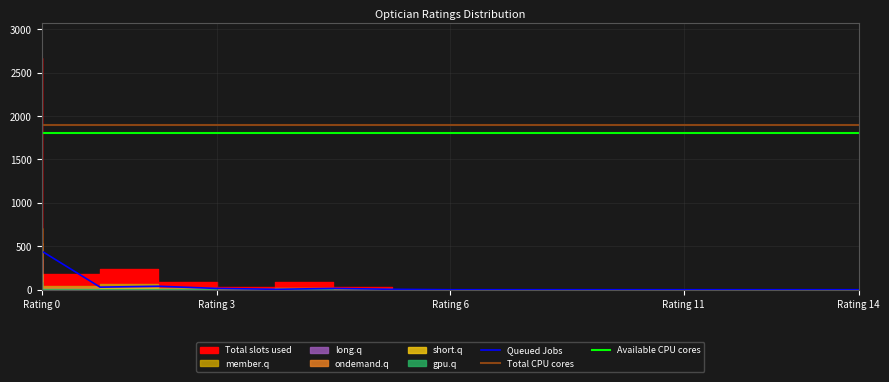

Is it true that Total CPU cores equals 3402 at Rating 0?

False